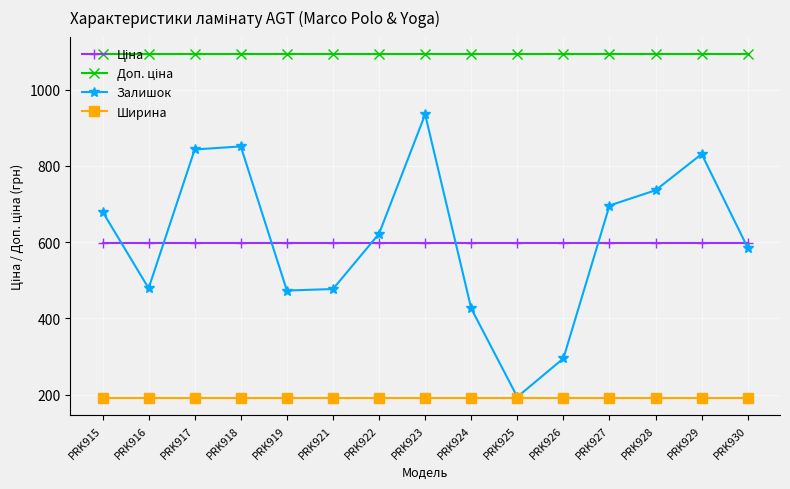

The Ширина series shows 330.5 at PRK924. True or false?

False